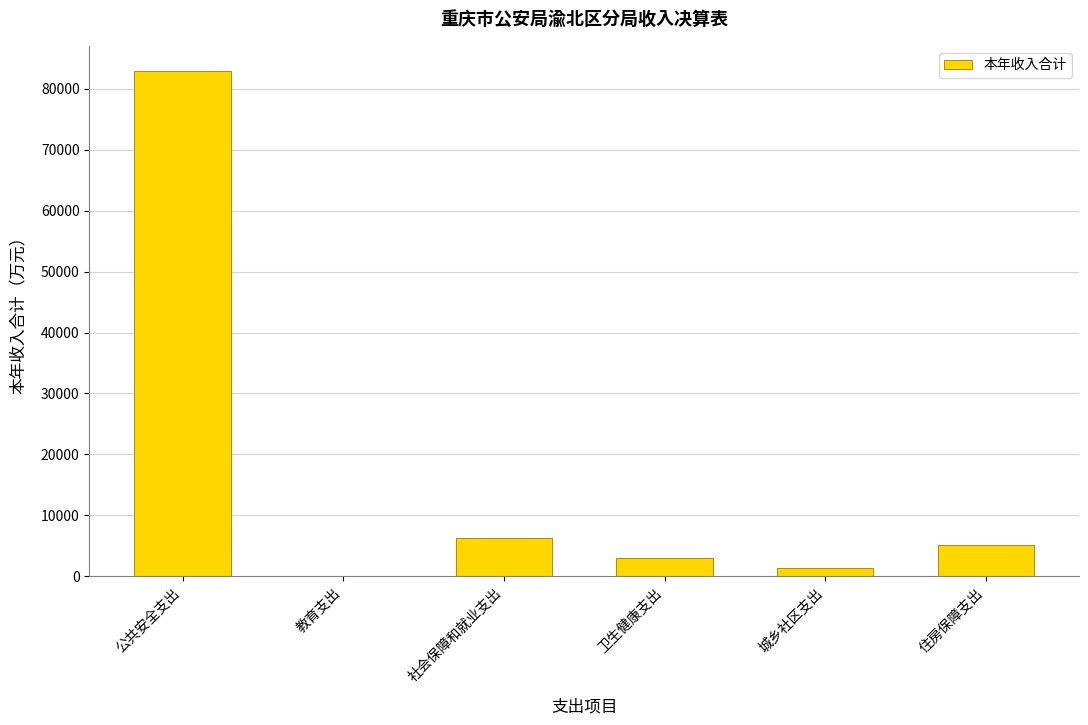

Reading left to right, what are all the values shown in this chart?

公共安全支出=82926.9	教育支出=101.8	社会保障和就业支出=6327.8	卫生健康支出=2911.0	城乡社区支出=1280.2	住房保障支出=5112.5